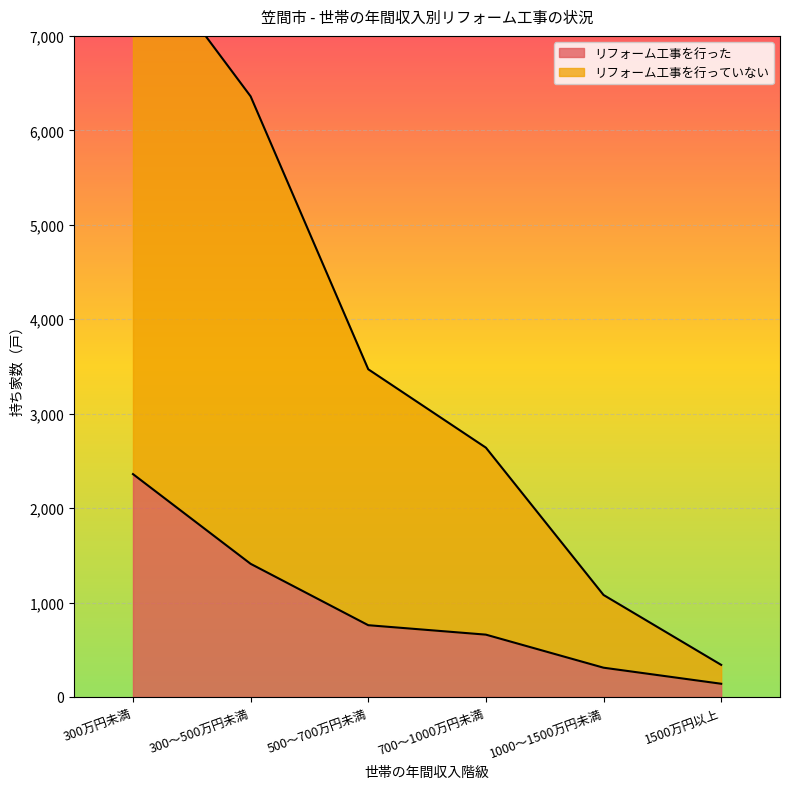

Rank the series by their maximum value, from highest to lowest.

リフォーム工事を行っていない, リフォーム工事を行った